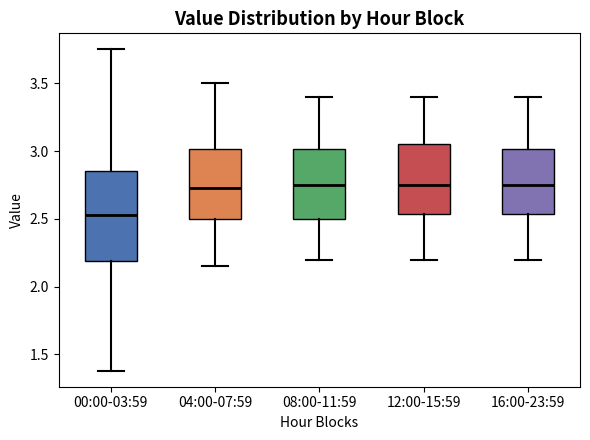

Reading left to right, read every box against the y-axis: the position of its median line, the range the box covers, and the ends of its whiskers. The values are not printed on the chart, so give them approximately, as read against the axis.

00:00-03:59: median 2.55, box 2.20 to 2.85, whiskers 1.40 to 3.75
04:00-07:59: median 2.75, box 2.50 to 3.00, whiskers 2.15 to 3.50
08:00-11:59: median 2.75, box 2.50 to 3.00, whiskers 2.20 to 3.40
12:00-15:59: median 2.75, box 2.55 to 3.05, whiskers 2.20 to 3.40
16:00-23:59: median 2.75, box 2.55 to 3.00, whiskers 2.20 to 3.40